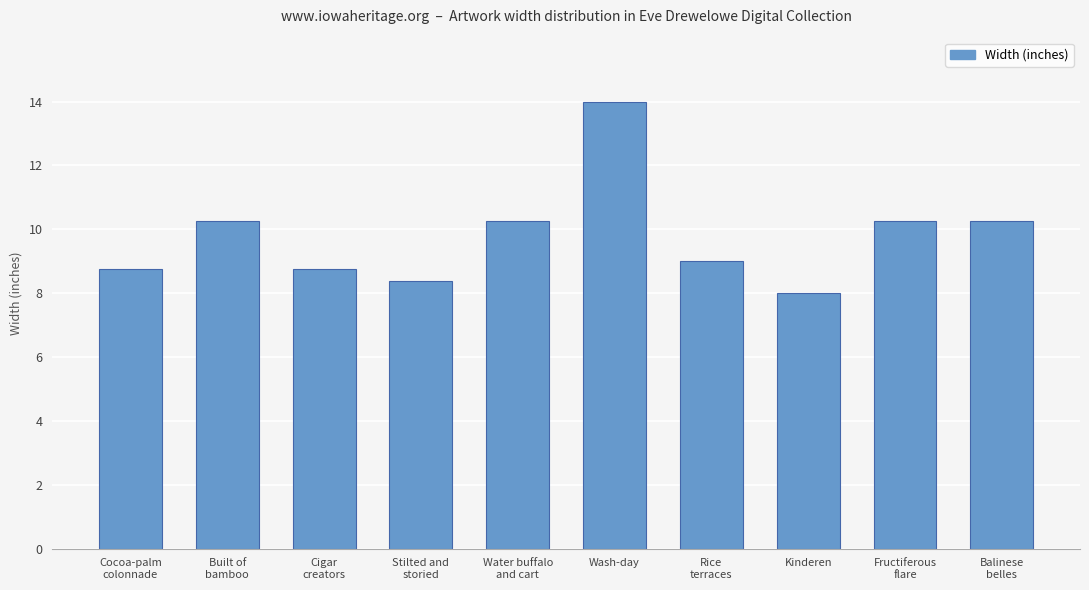

Does the chart contain stacked bars?

No